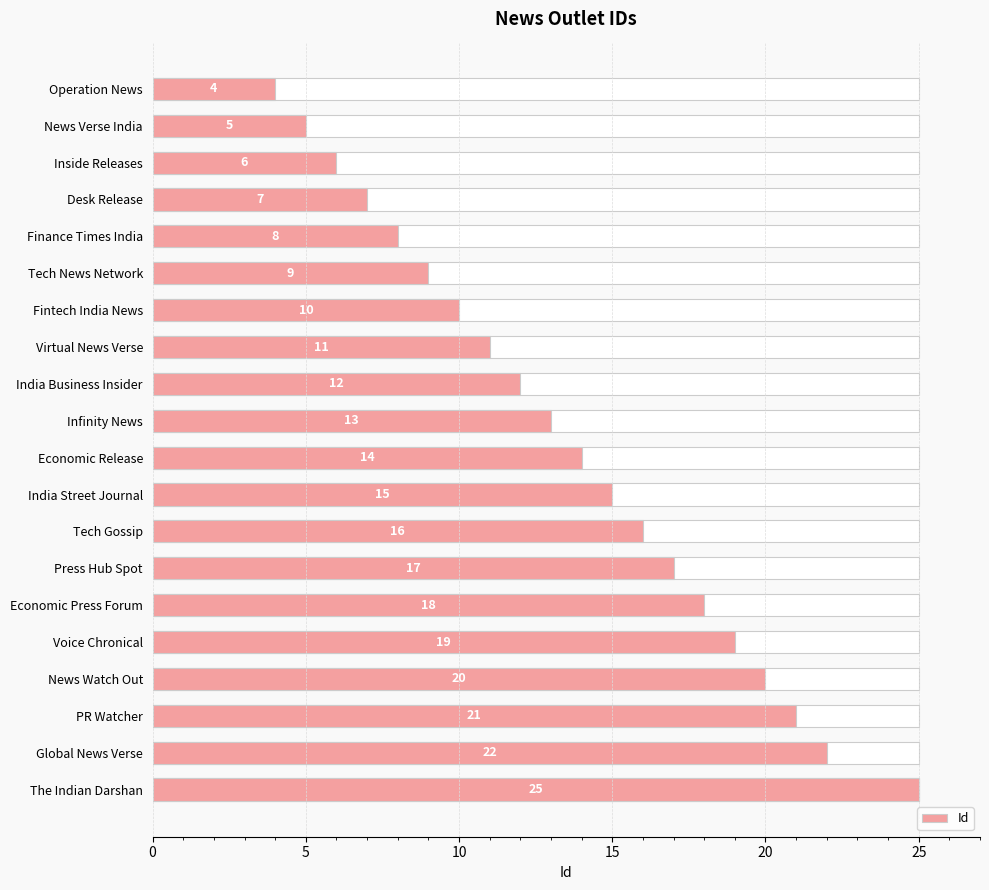

Are the bars horizontal?

Yes